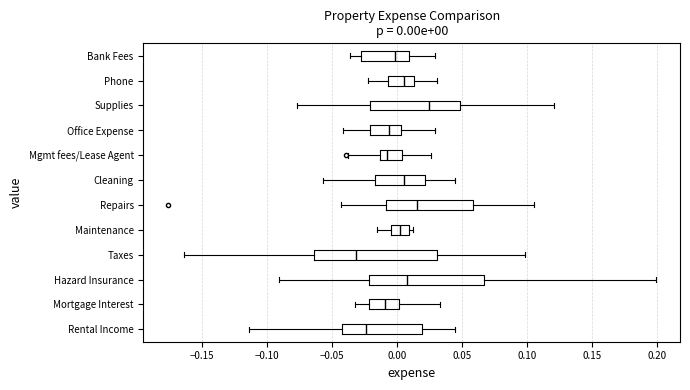

Comparing the boxes themselves (not the whiskers), which one is the widest?

Taxes